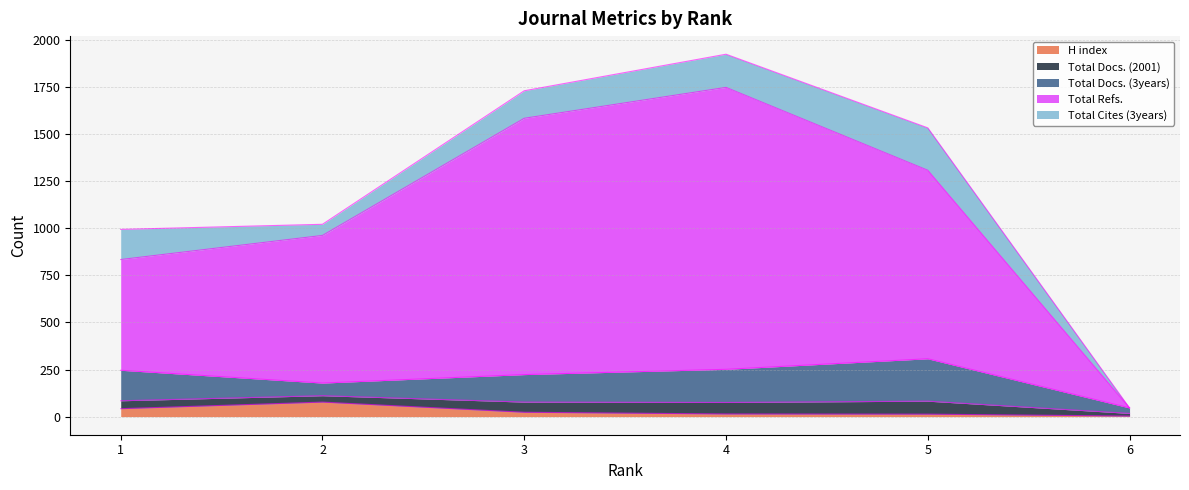

Which series has the largest total across all categories?

Total Refs.